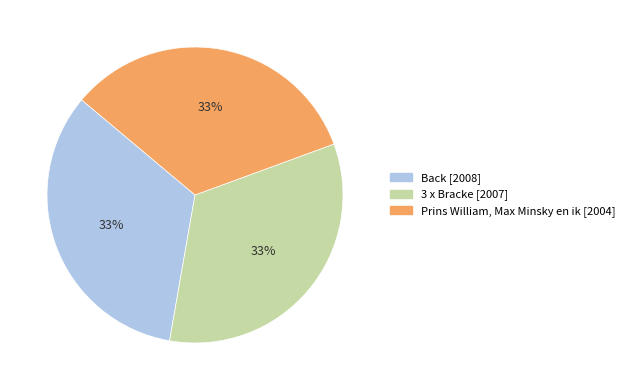

What percentage is the Prins William, Max Minsky en ik [2004] slice, to the nearest percent?

33%